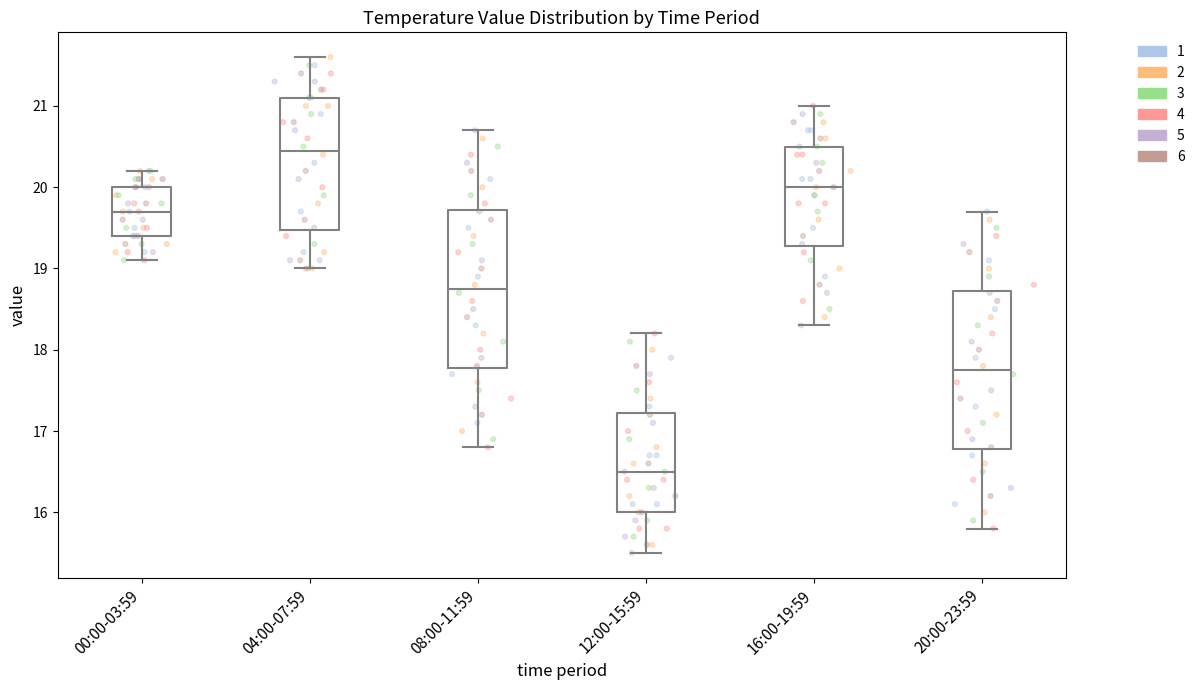

Which box has the highest median line?

04:00-07:59